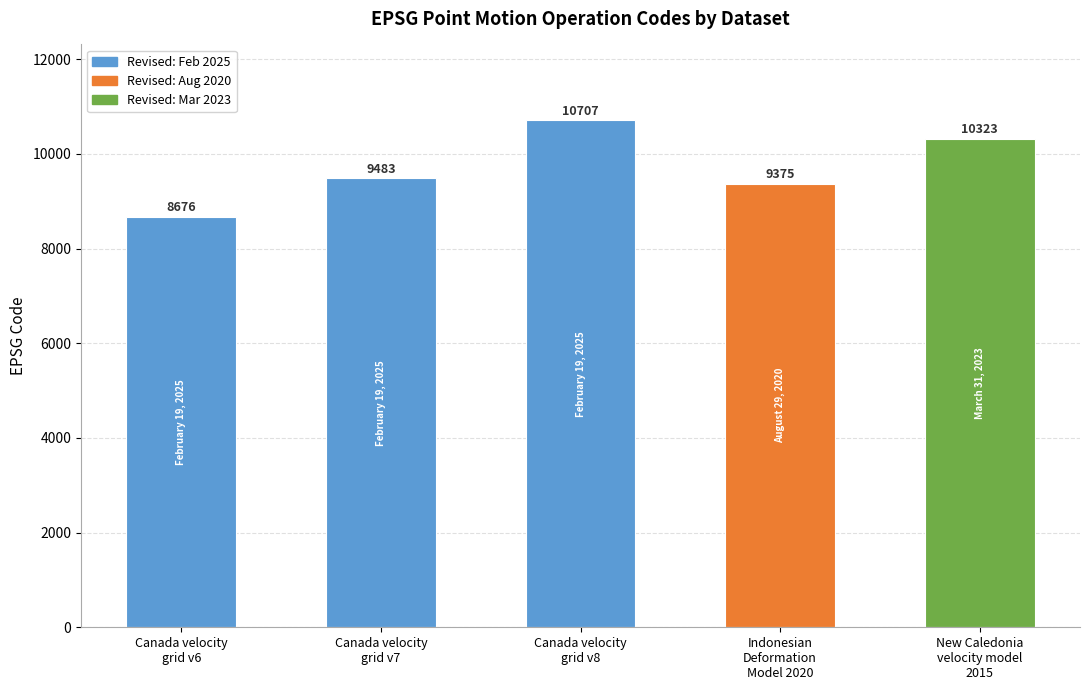

What is the greatest value displayed?

10707